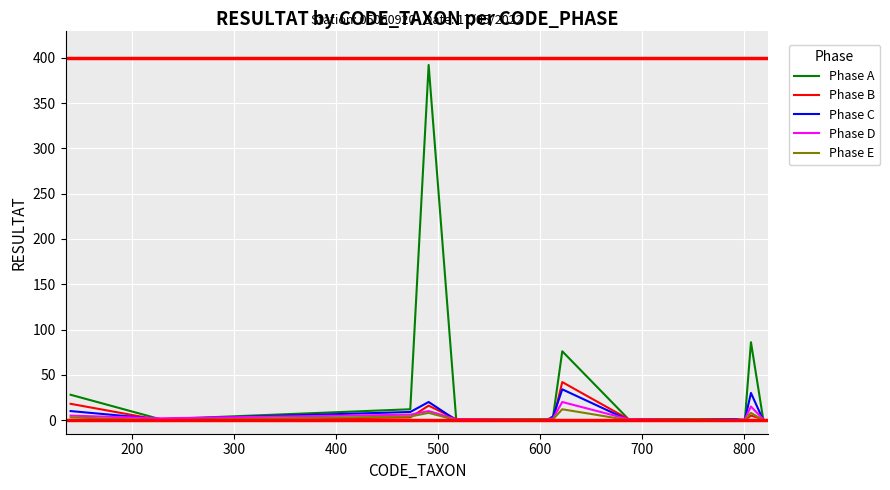

Which series has the widest spread of values?

Phase A